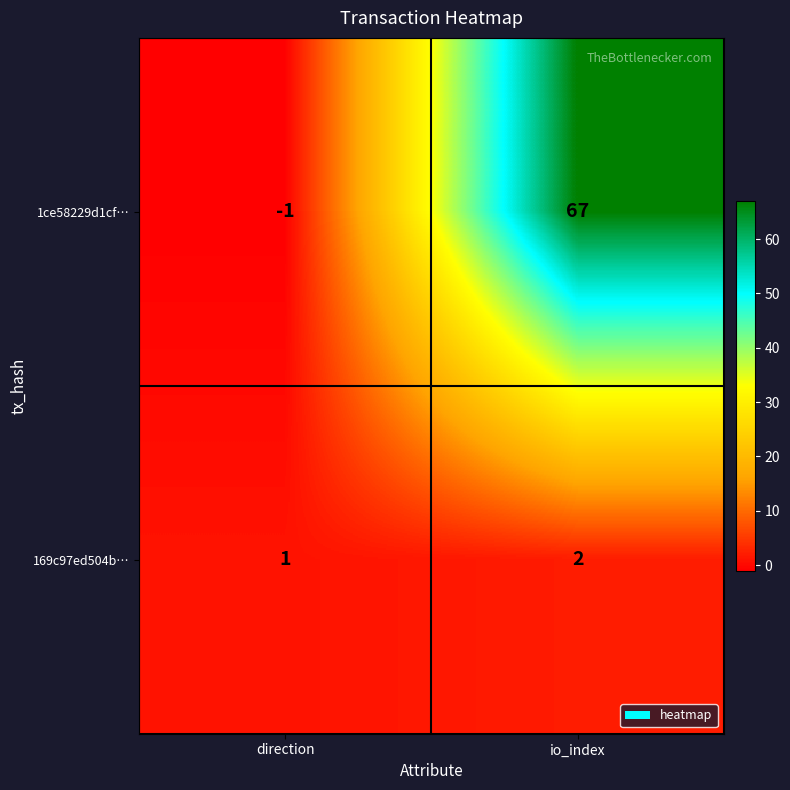

What is the difference between the highest and lowest values at direction?

2